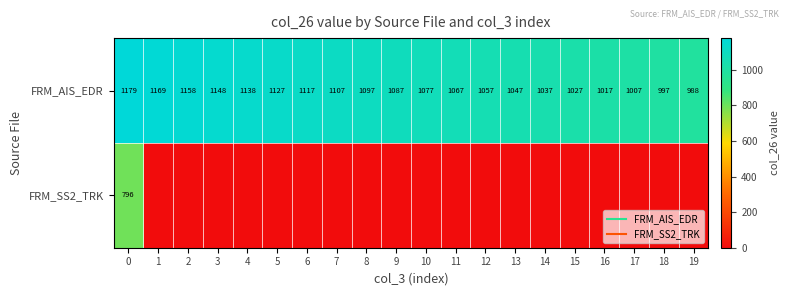

How many categories are shown in the chart?

20